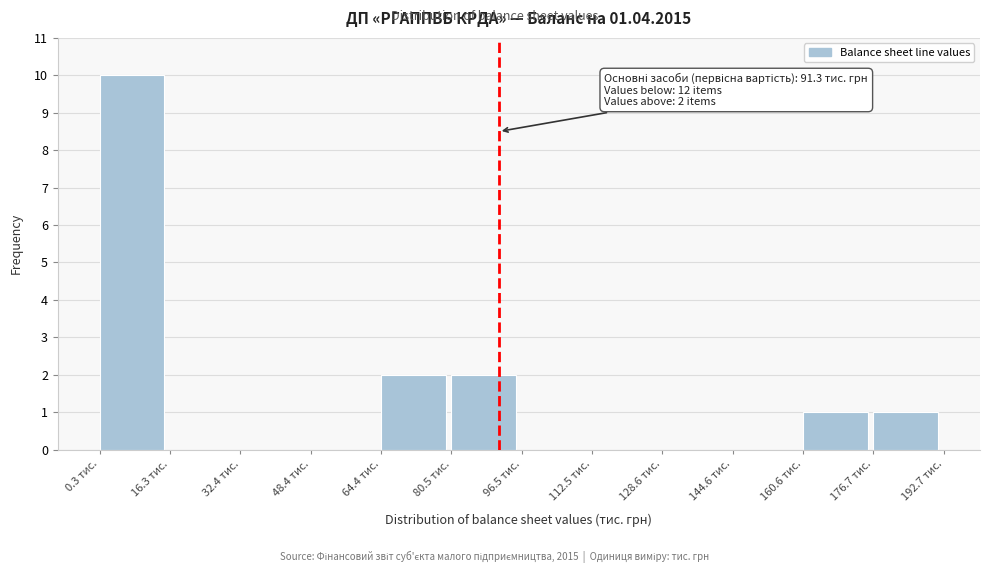

Over which range of the x-axis is the bar tallest?

0 to 16